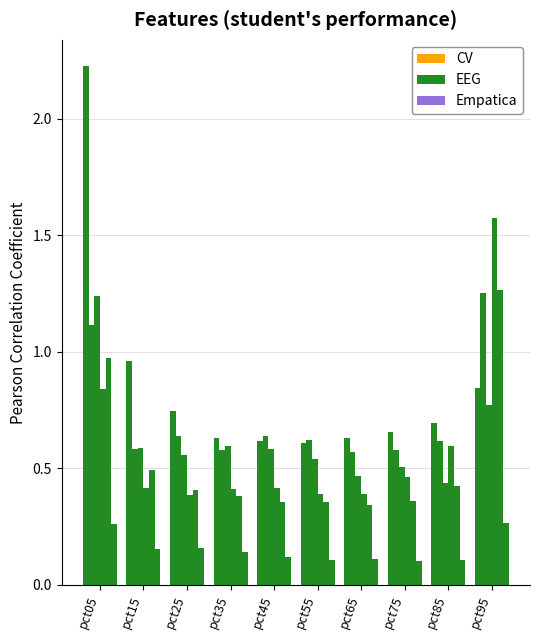

What is the greatest value displayed?

2.2